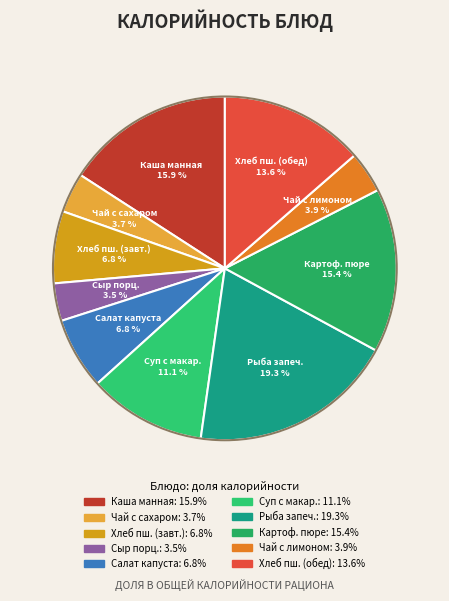

Is there a majority slice in this chart?

No